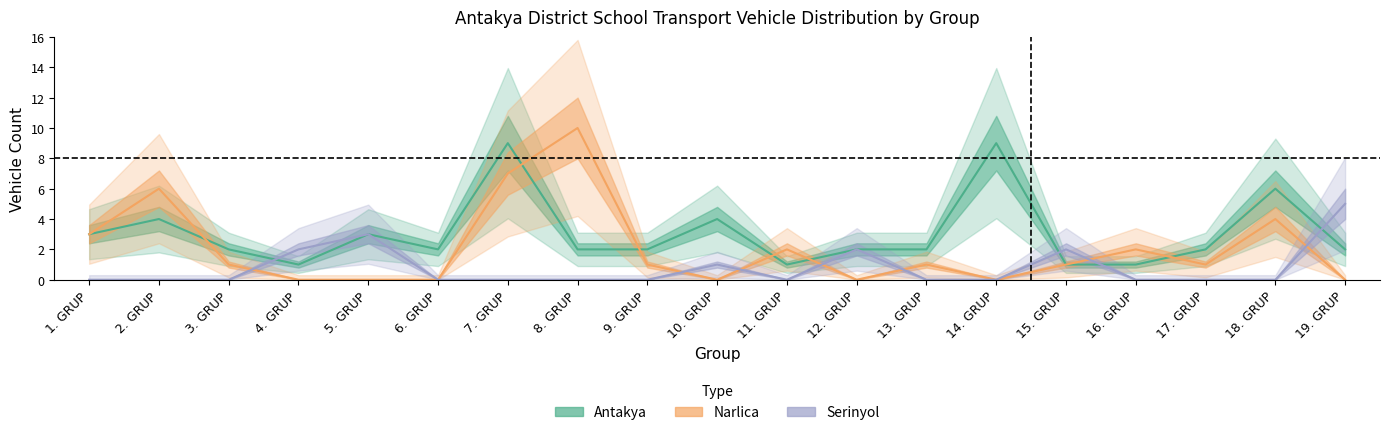

What is the spread (max minus min) of values at 14. GRUP?

9